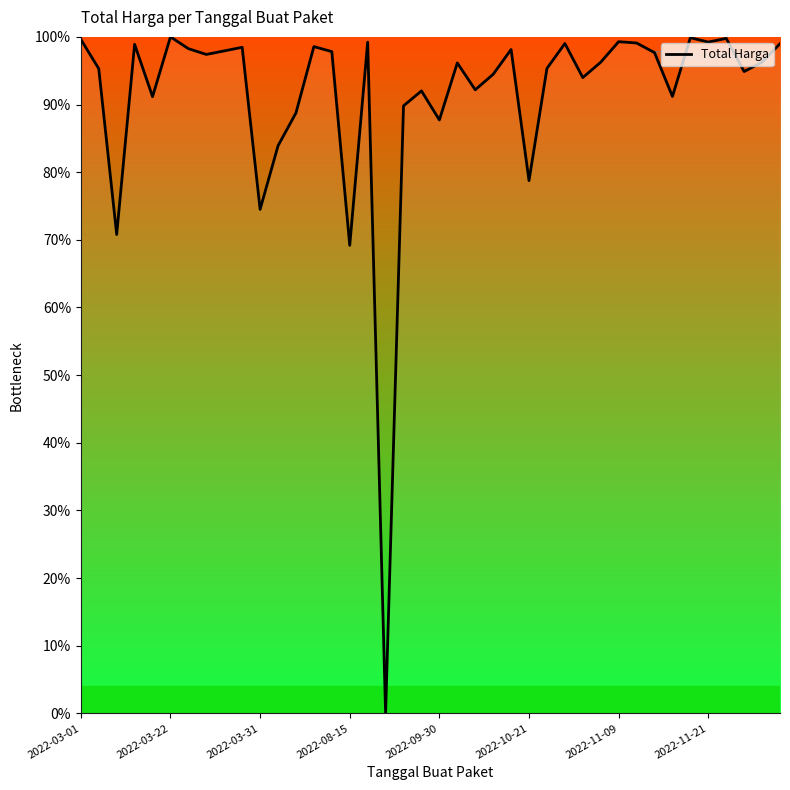

What is the greatest value displayed?

100.0